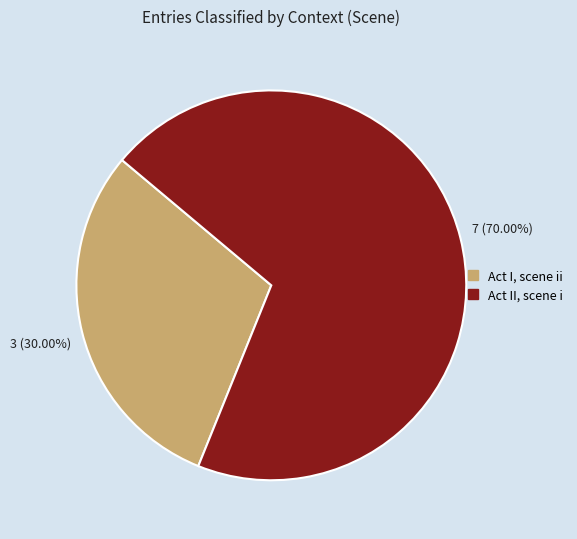

How many segments does this pie chart have?

2